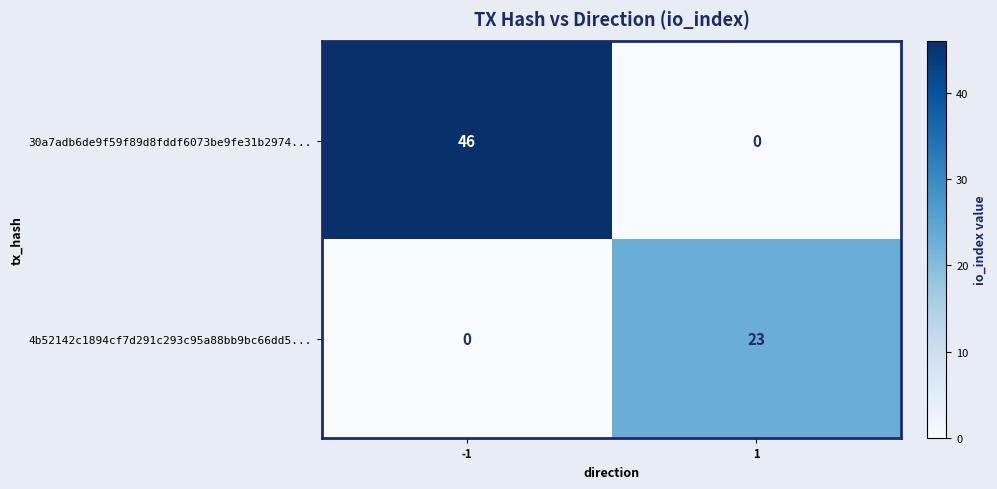

Is it true that 4b52142c1894cf7d291c293c95a88bb9bc66dd5... equals 15 at -1?

False